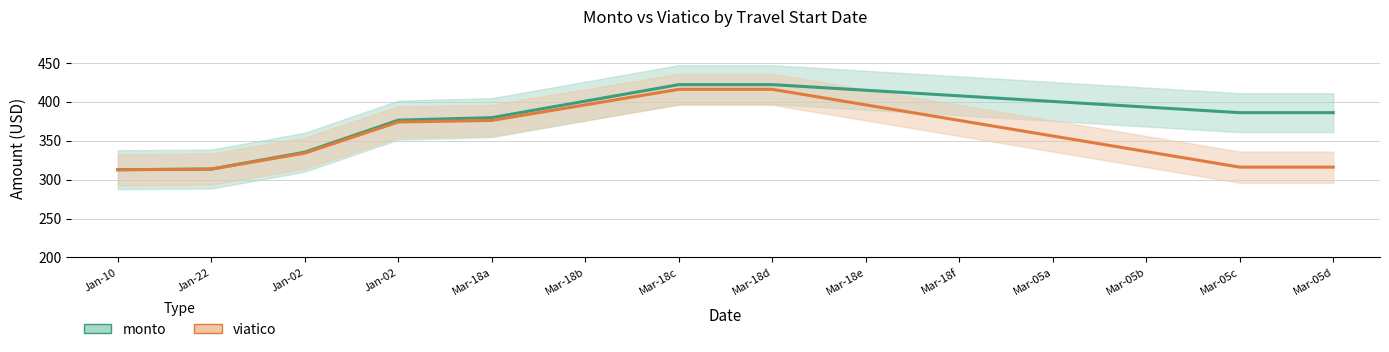

List the labels in order of viatico_line value, smallest first.

Jan-10, Jan-22, Mar-05c, Mar-05d, Jan-02, Mar-05b, Mar-05a, Jan-02, Mar-18a, Mar-18f, Mar-18b, Mar-18e, Mar-18c, Mar-18d